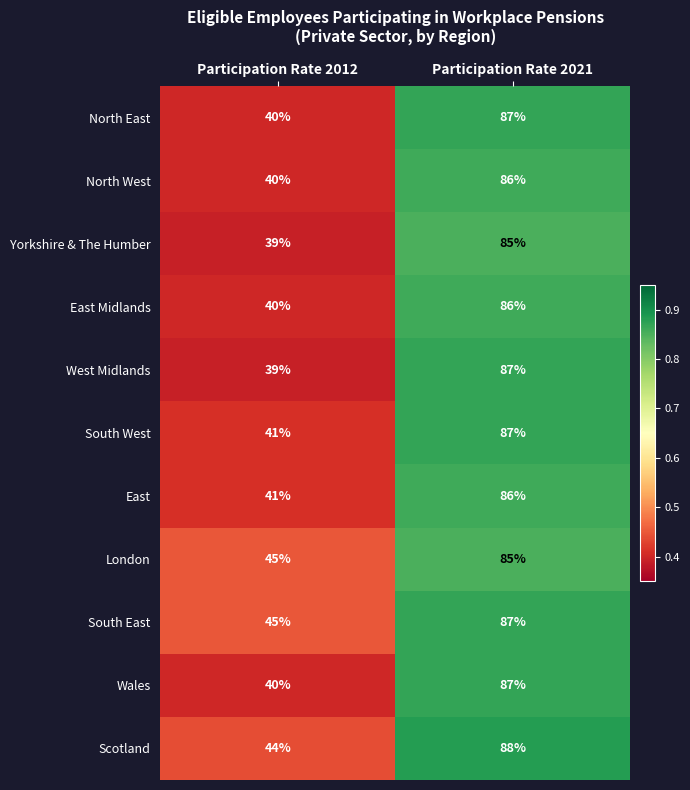

The North East series shows 40 at Participation Rate 2012. True or false?

True